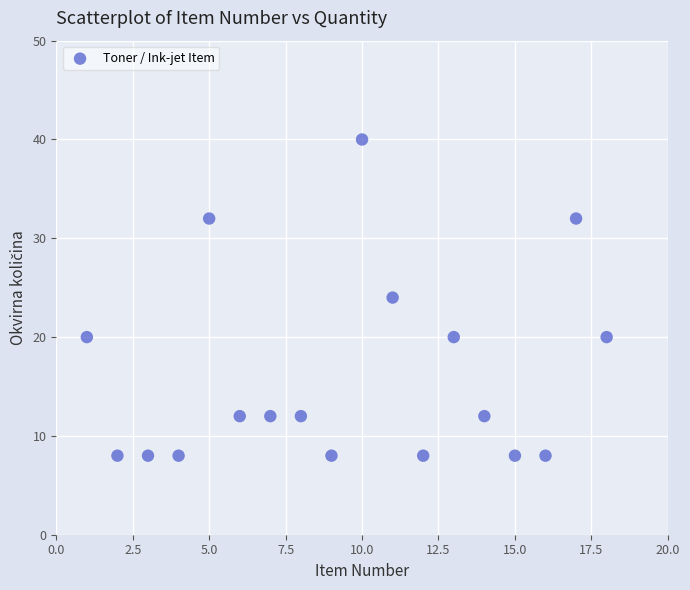

What is the range of X values (max minus min)?

17